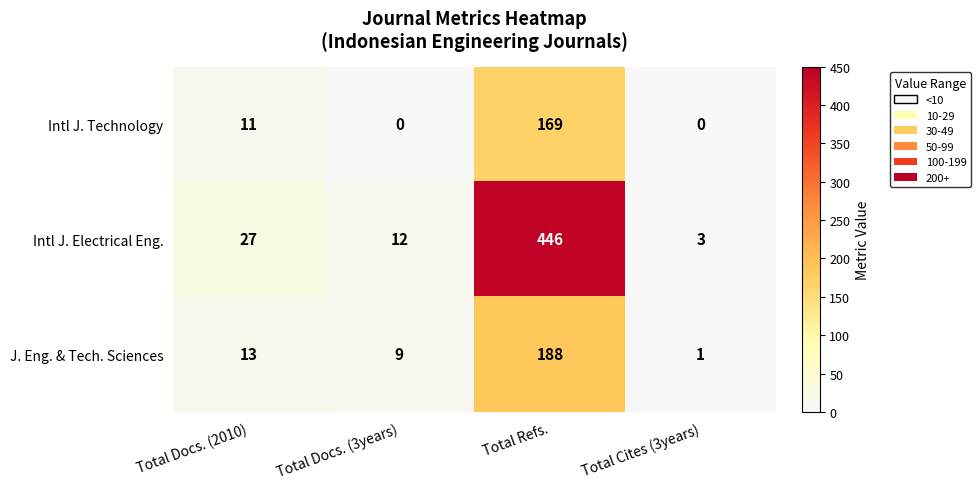

How many series are shown in this chart?

3